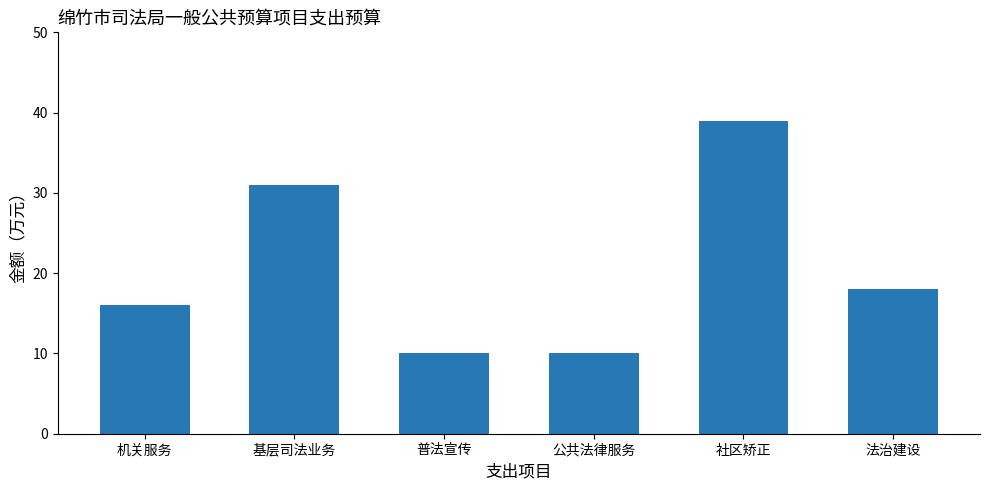

Is it true that the value at 基层司法业务 is 43?

False